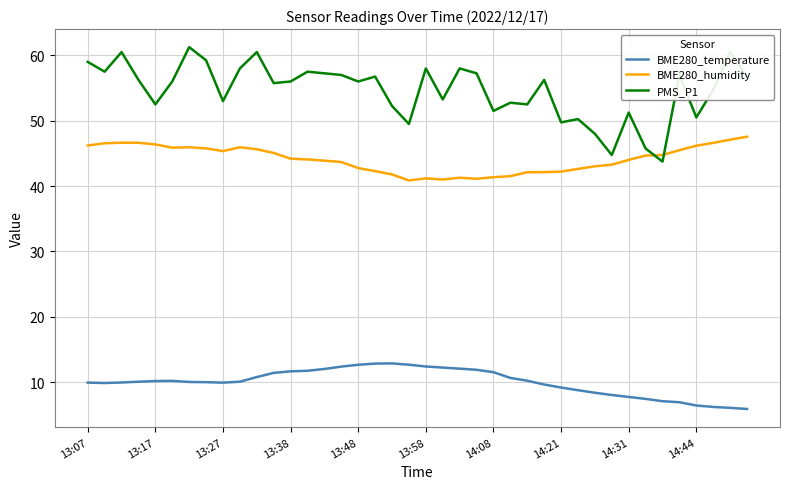

Which series has the largest total across all categories?

PMS_P1